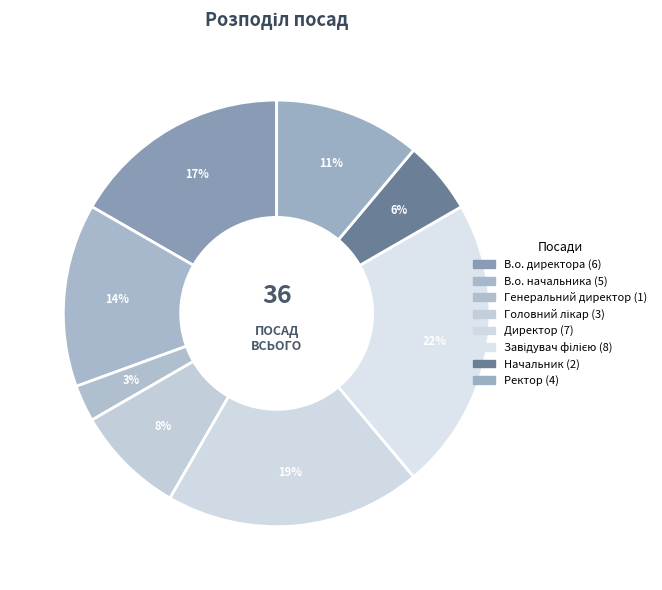

Is there a majority slice in this chart?

No